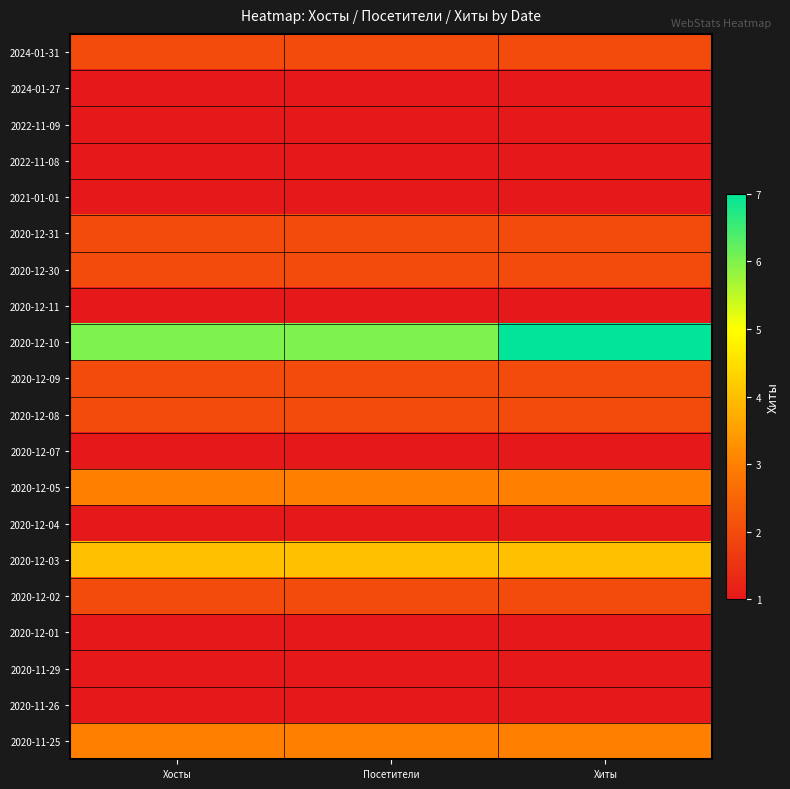

Which series has the largest total across all categories?

2020-12-10